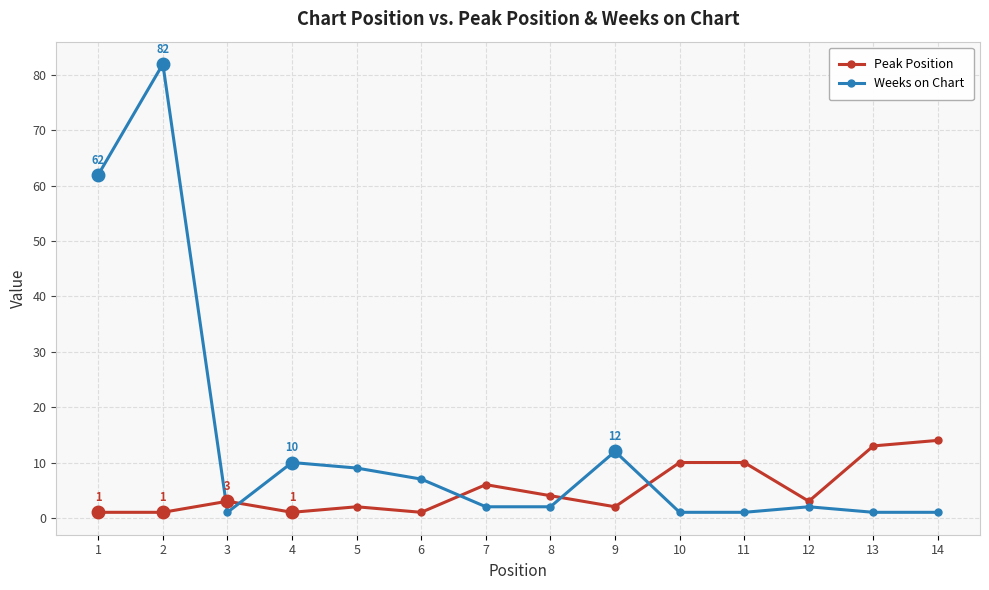

List the series in order of their peak value, highest first.

Weeks on Chart, Peak Position